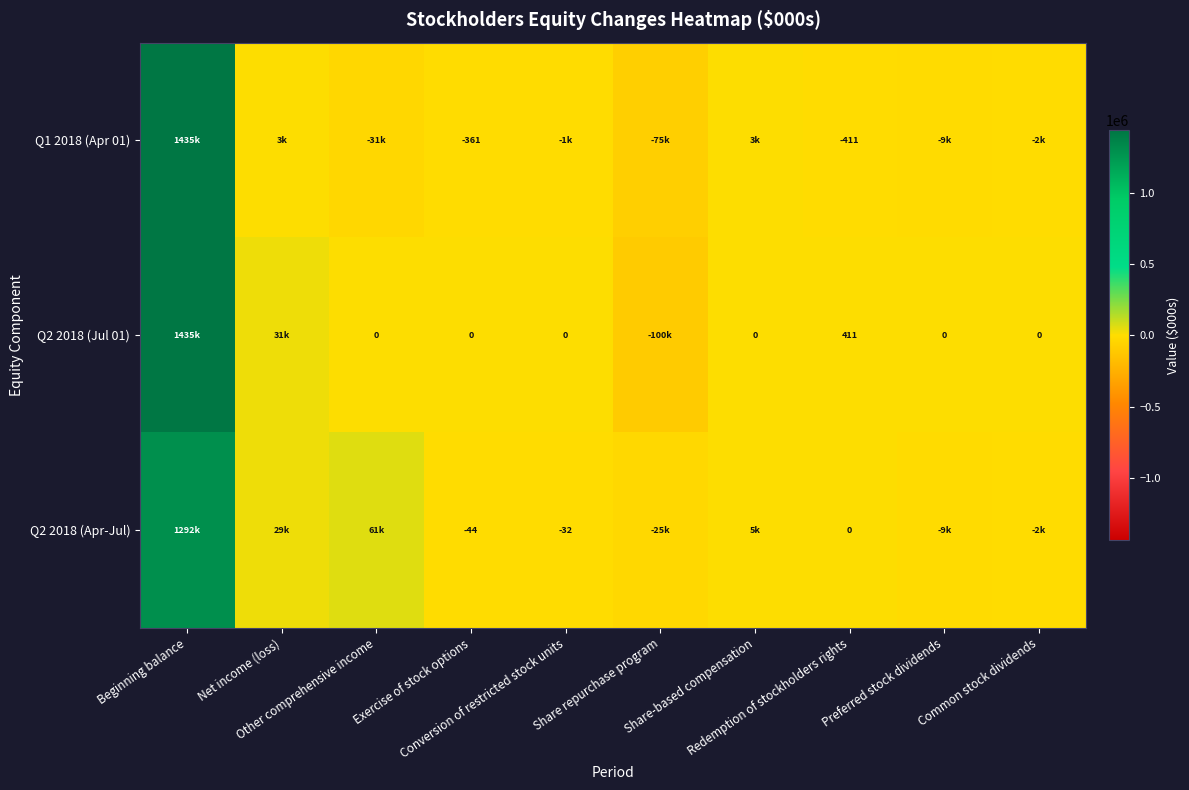

Between Preferred stock dividends and Share-based compensation, which is larger?

Share-based compensation